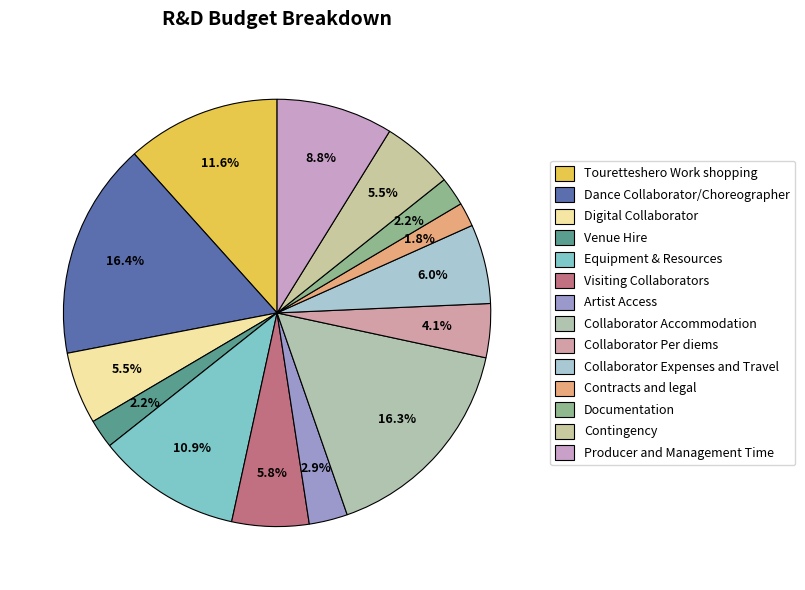

What percentage is the Contingency slice, to the nearest percent?

5%